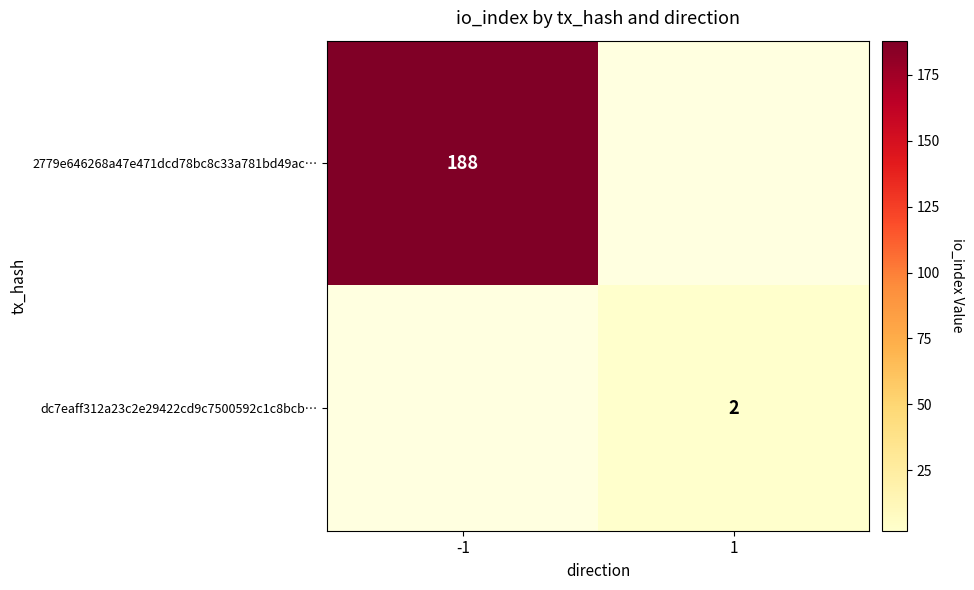

Is it true that dc7eaff312a23c2e29422cd9c7500592c1c8bcb… equals 1 at 1?

False